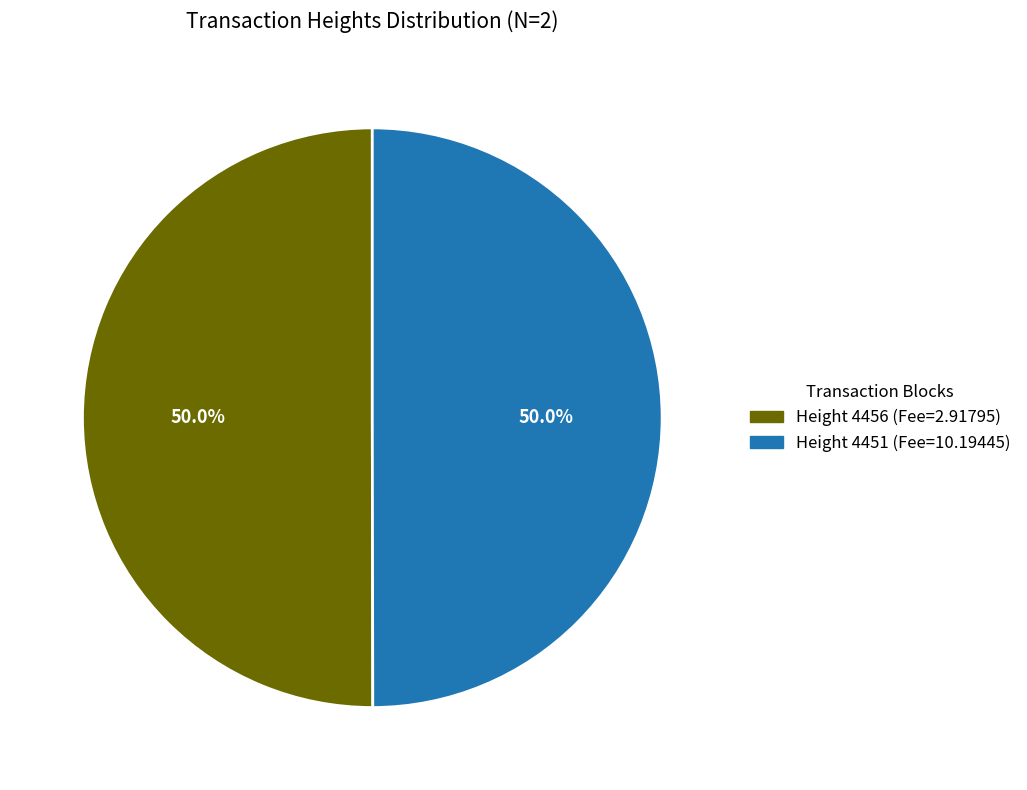

True or false: Height 4456 accounts for 39% of the total.

False